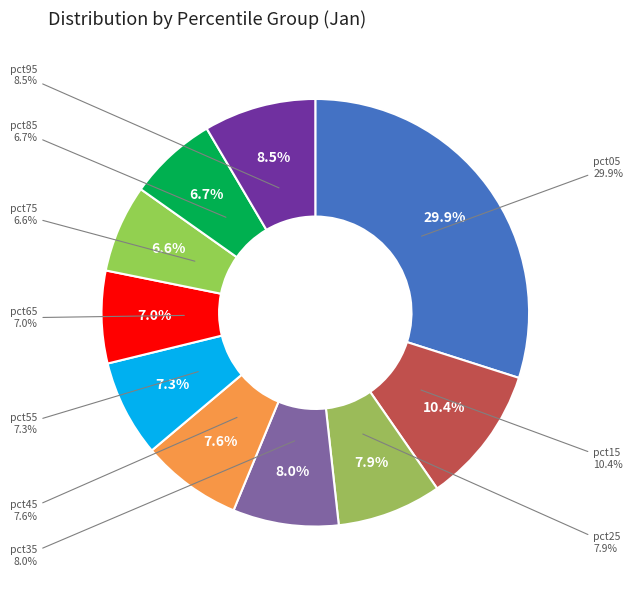

To the nearest percent, what is the average slice percentage?

10%